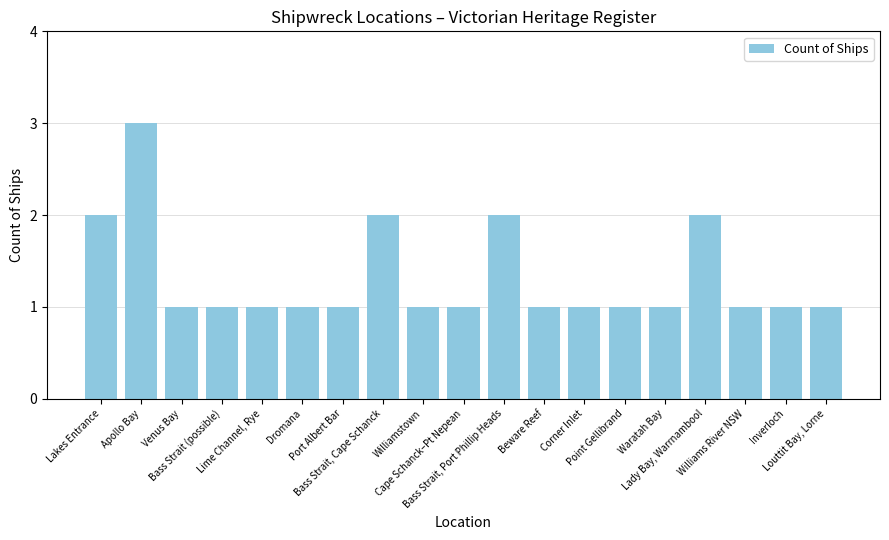

What is the sum of all values?

25